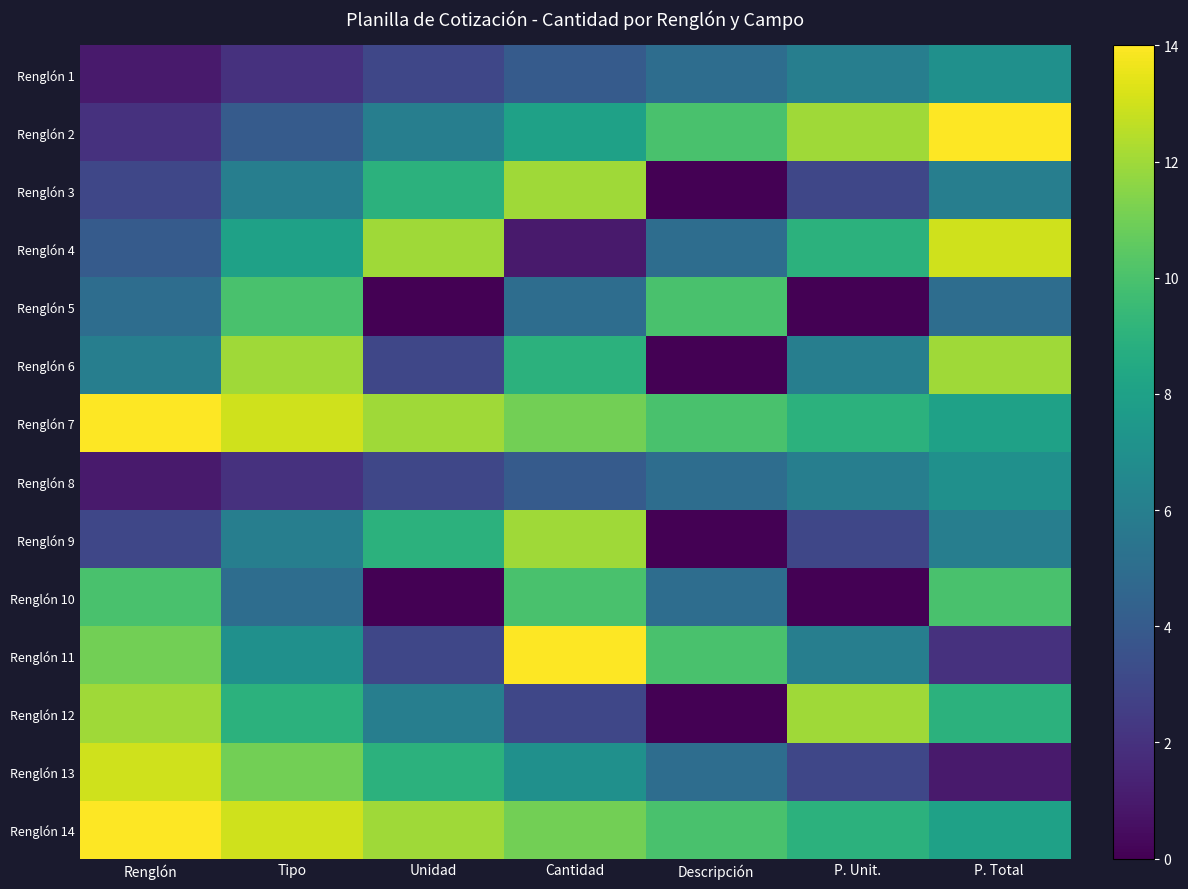

Reading left to right, list all the values displayed in this chart.

Renglón 1: Renglón=1	Tipo=2	Unidad=3	Cantidad=4	Descripción=5	P. Unit.=6	P. Total=7
Renglón 2: Renglón=2	Tipo=4	Unidad=6	Cantidad=8	Descripción=10	P. Unit.=12	P. Total=14
Renglón 3: Renglón=3	Tipo=6	Unidad=9	Cantidad=12	Descripción=0	P. Unit.=3	P. Total=6
Renglón 4: Renglón=4	Tipo=8	Unidad=12	Cantidad=1	Descripción=5	P. Unit.=9	P. Total=13
Renglón 5: Renglón=5	Tipo=10	Unidad=0	Cantidad=5	Descripción=10	P. Unit.=0	P. Total=5
Renglón 6: Renglón=6	Tipo=12	Unidad=3	Cantidad=9	Descripción=0	P. Unit.=6	P. Total=12
Renglón 7: Renglón=14	Tipo=13	Unidad=12	Cantidad=11	Descripción=10	P. Unit.=9	P. Total=8
Renglón 8: Renglón=1	Tipo=2	Unidad=3	Cantidad=4	Descripción=5	P. Unit.=6	P. Total=7
Renglón 9: Renglón=3	Tipo=6	Unidad=9	Cantidad=12	Descripción=0	P. Unit.=3	P. Total=6
Renglón 10: Renglón=10	Tipo=5	Unidad=0	Cantidad=10	Descripción=5	P. Unit.=0	P. Total=10
Renglón 11: Renglón=11	Tipo=7	Unidad=3	Cantidad=14	Descripción=10	P. Unit.=6	P. Total=2
Renglón 12: Renglón=12	Tipo=9	Unidad=6	Cantidad=3	Descripción=0	P. Unit.=12	P. Total=9
Renglón 13: Renglón=13	Tipo=11	Unidad=9	Cantidad=7	Descripción=5	P. Unit.=3	P. Total=1
Renglón 14: Renglón=14	Tipo=13	Unidad=12	Cantidad=11	Descripción=10	P. Unit.=9	P. Total=8